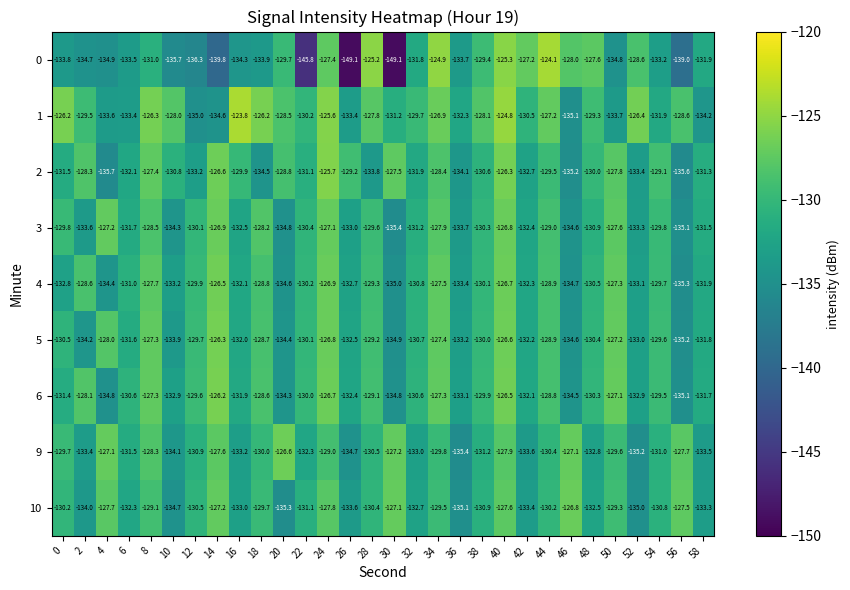

What is the difference between the maximum and minimum values in the 1 series?

11.3